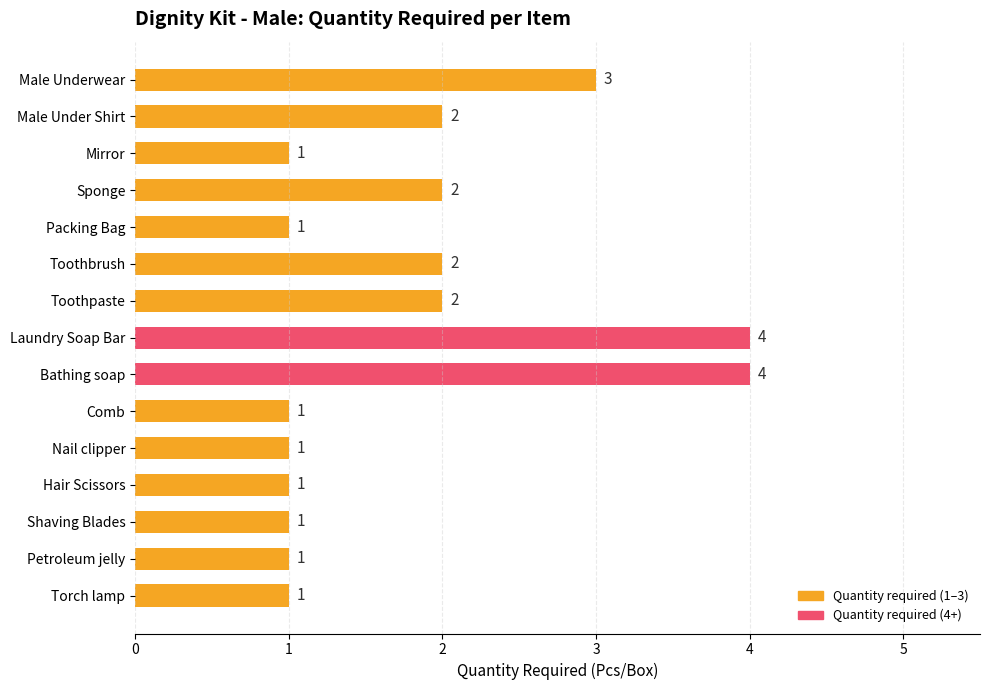

What is the ratio of the value at Mirror to the value at Male Under Shirt?

0.5